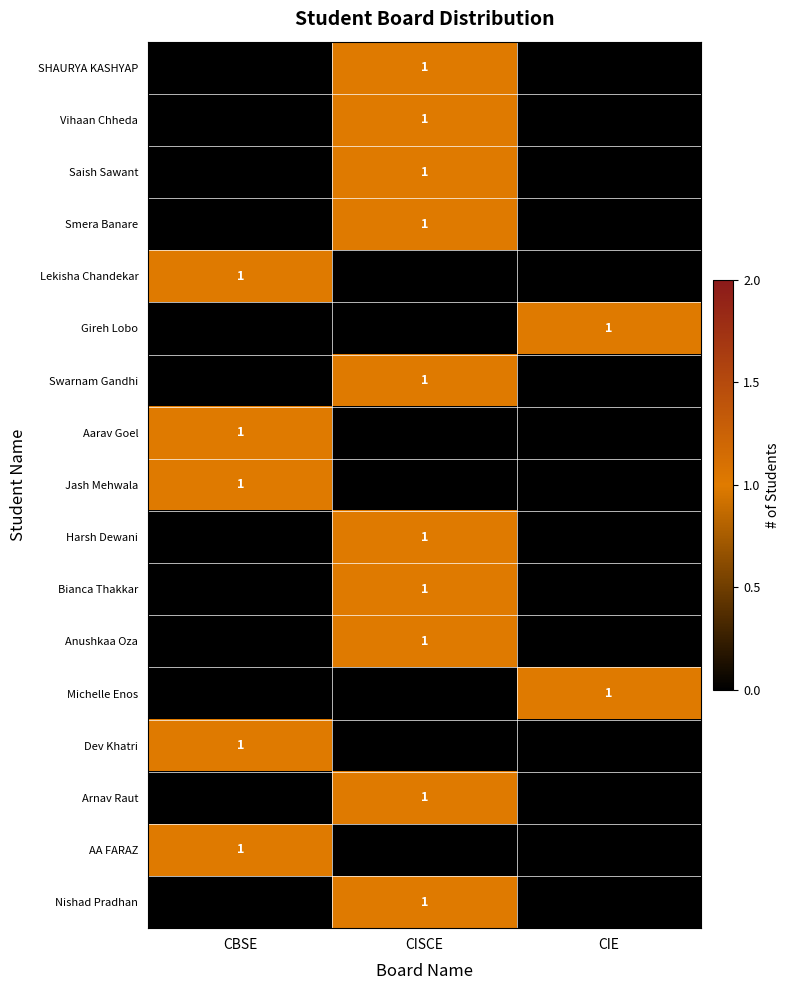

Which series has the largest total across all categories?

SHAURYA KASHYAP